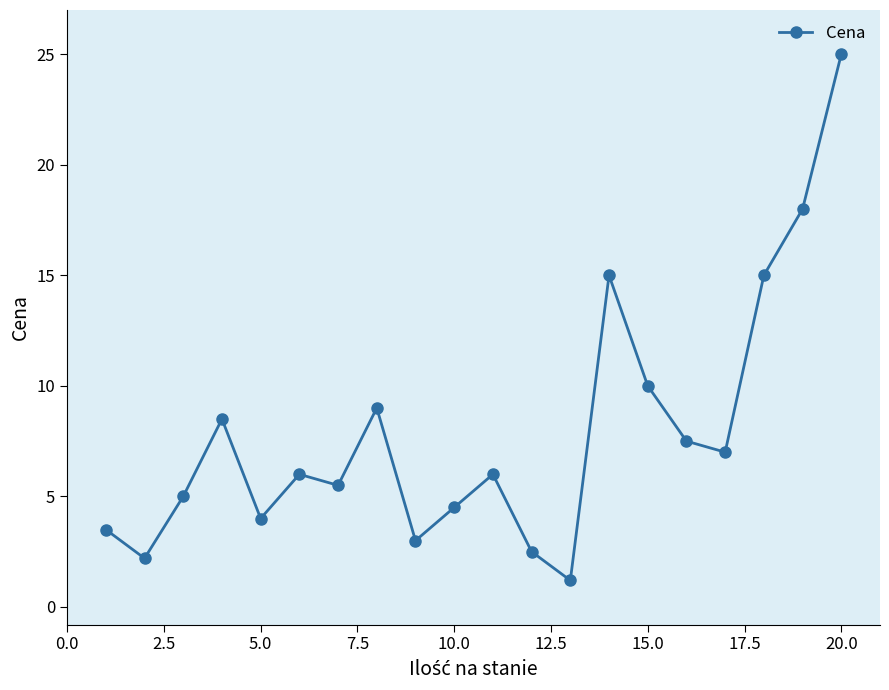

What is the value of the 2nd point from the left?

2.2